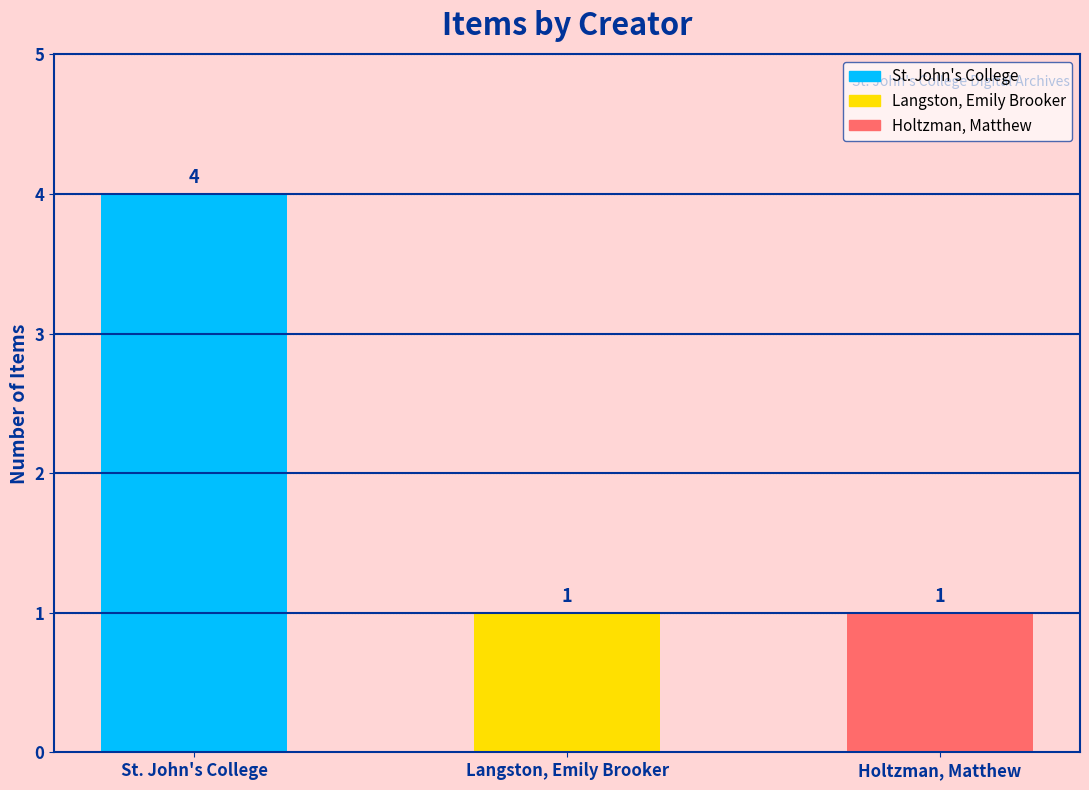

The chart shows a value of 0 at Holtzman, Matthew. True or false?

False